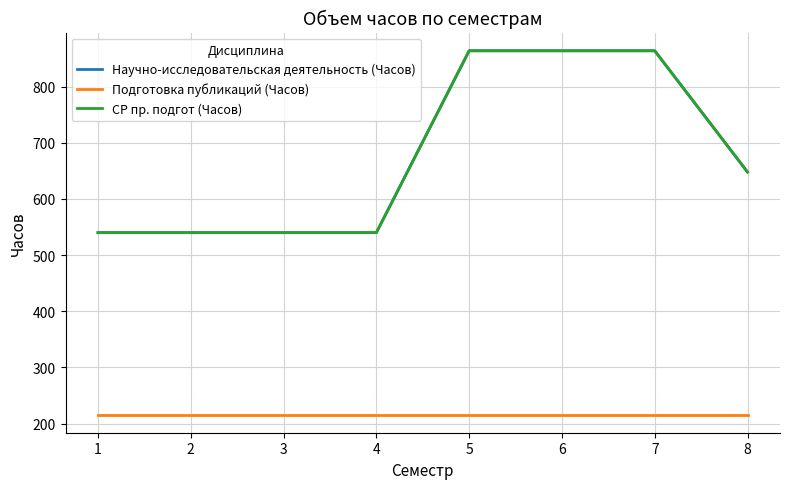

Does the chart have visible grid lines?

Yes